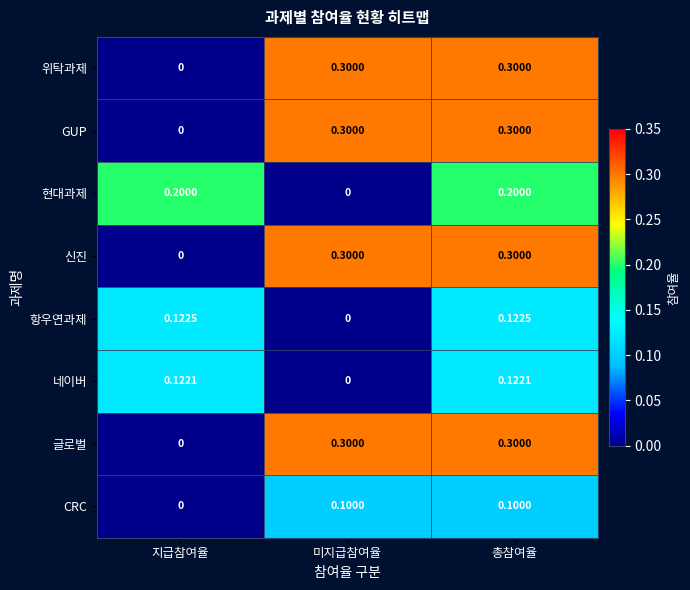

Which series changed the most between 미지급참여율 and 총참여율?

현대과제